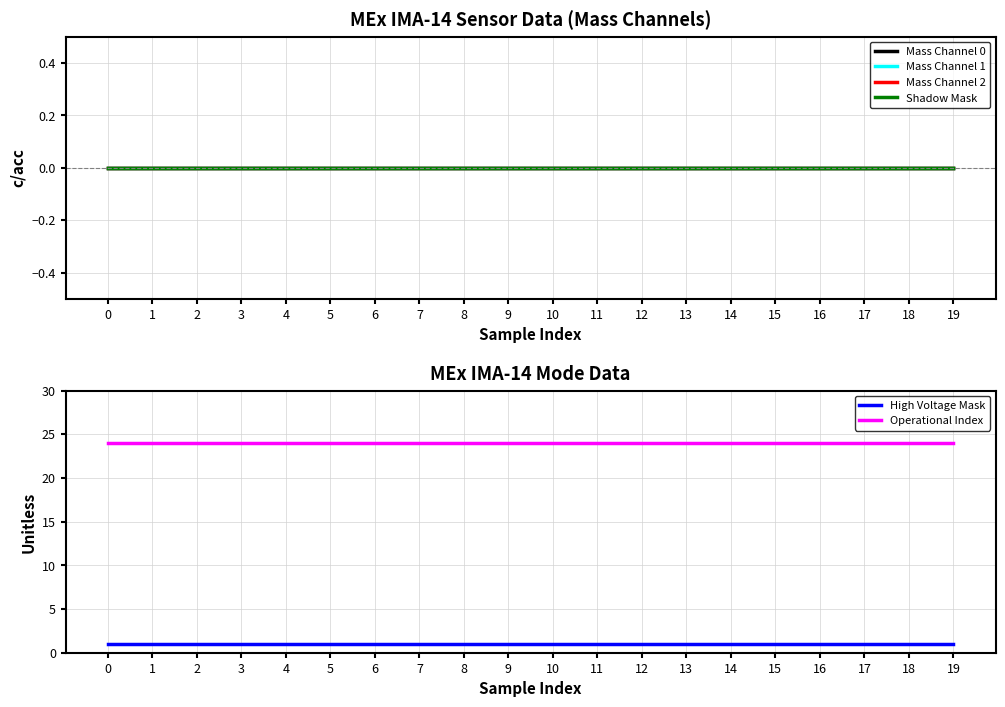

True or false: Mass Channel 0 has more than 0 interior local peaks.

False